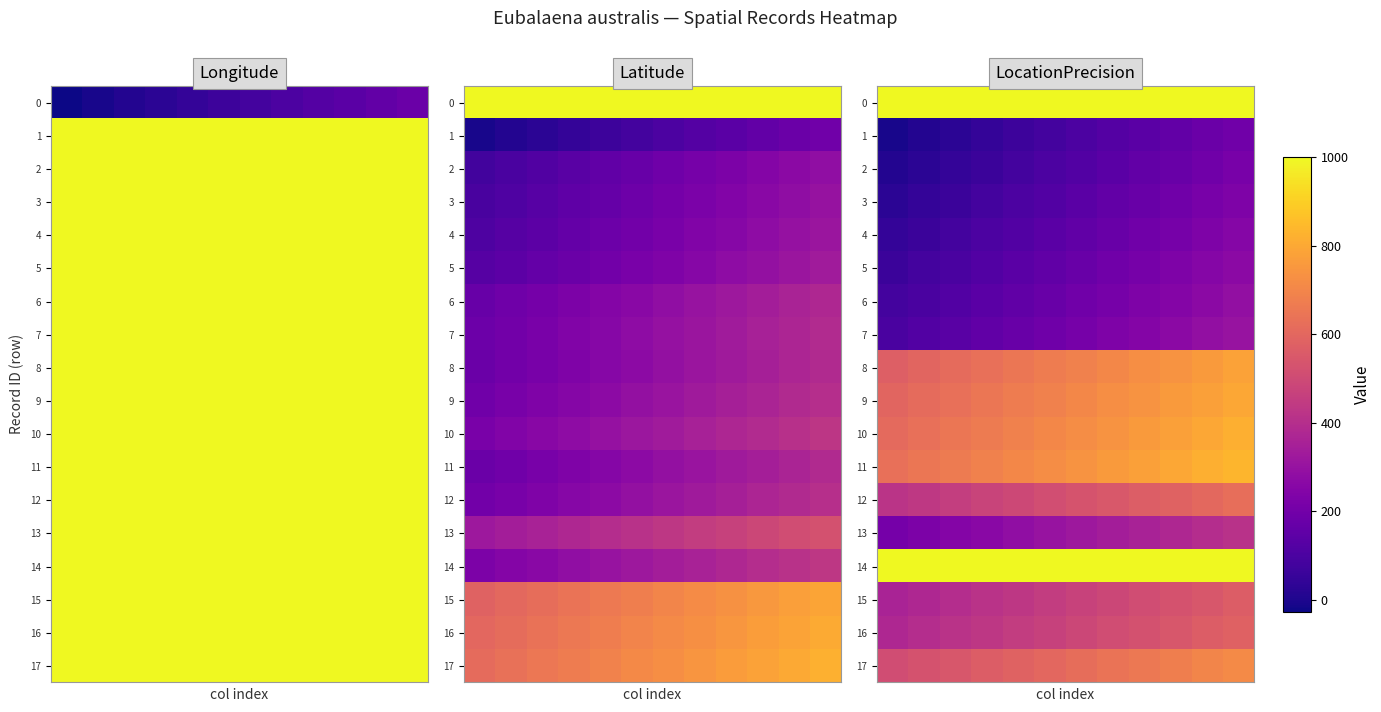

At which category is the sum across all series the highest?

11